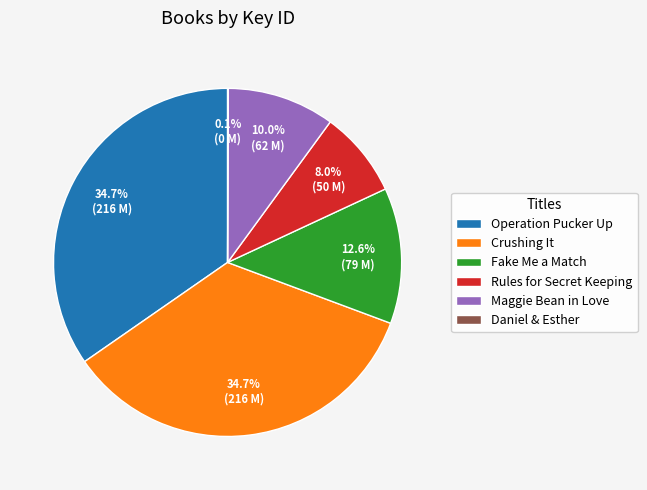

Does Maggie Bean in Love account for over 50% of the chart?

No